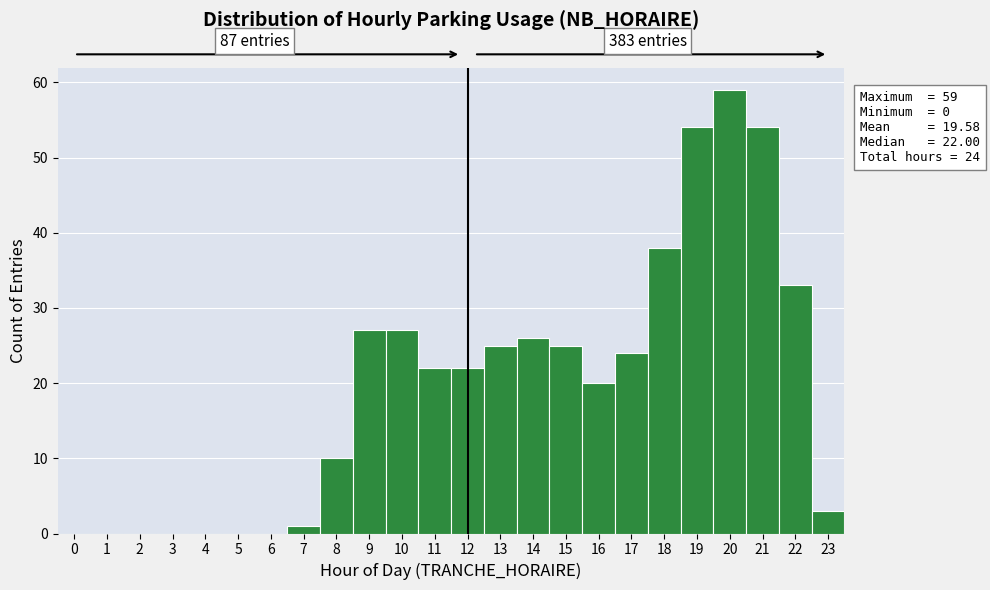

Which range on the x-axis has the tallest bar?

19.5 to 20.5